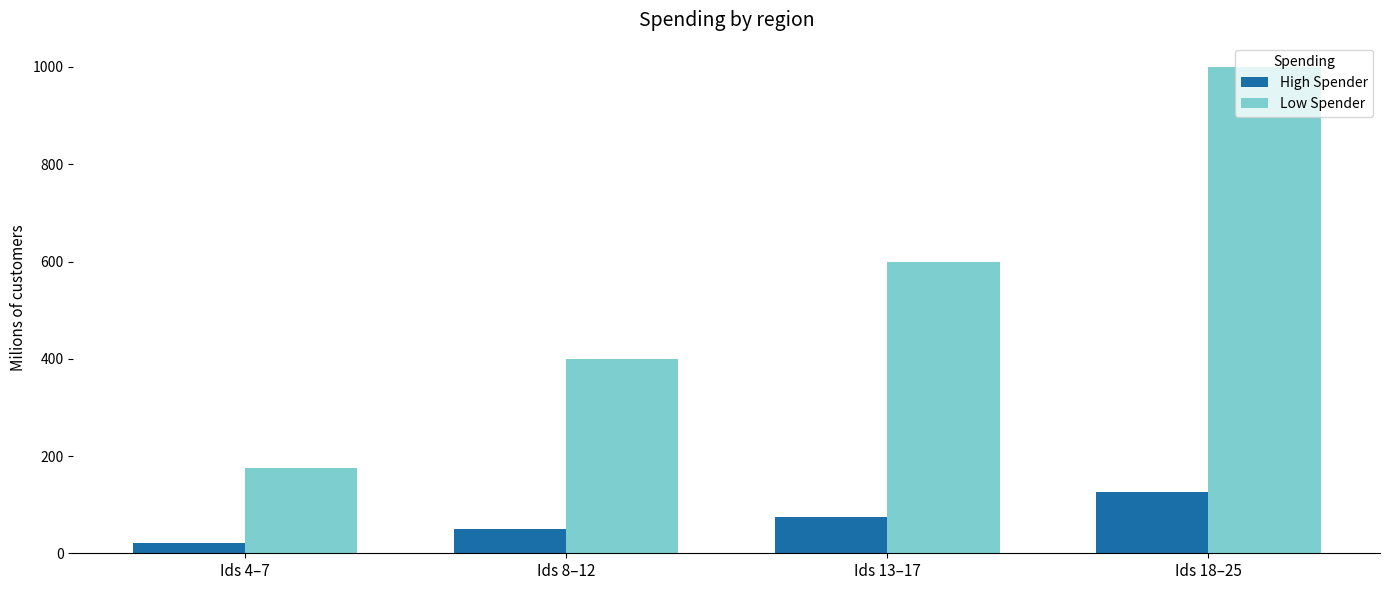

How many series are shown in this chart?

2